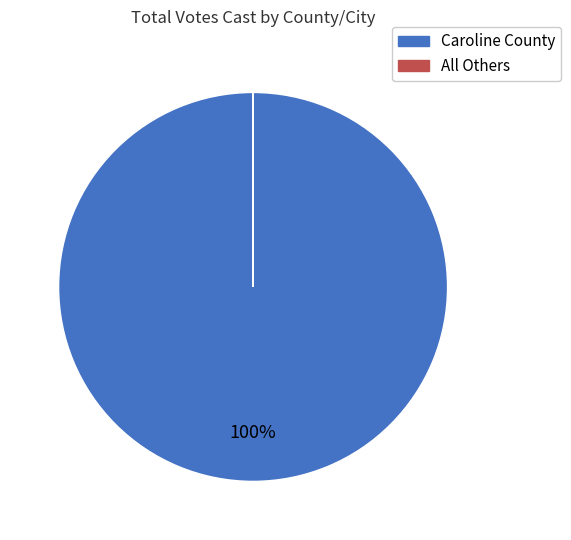

To the nearest percent, what is the average slice percentage?

50%